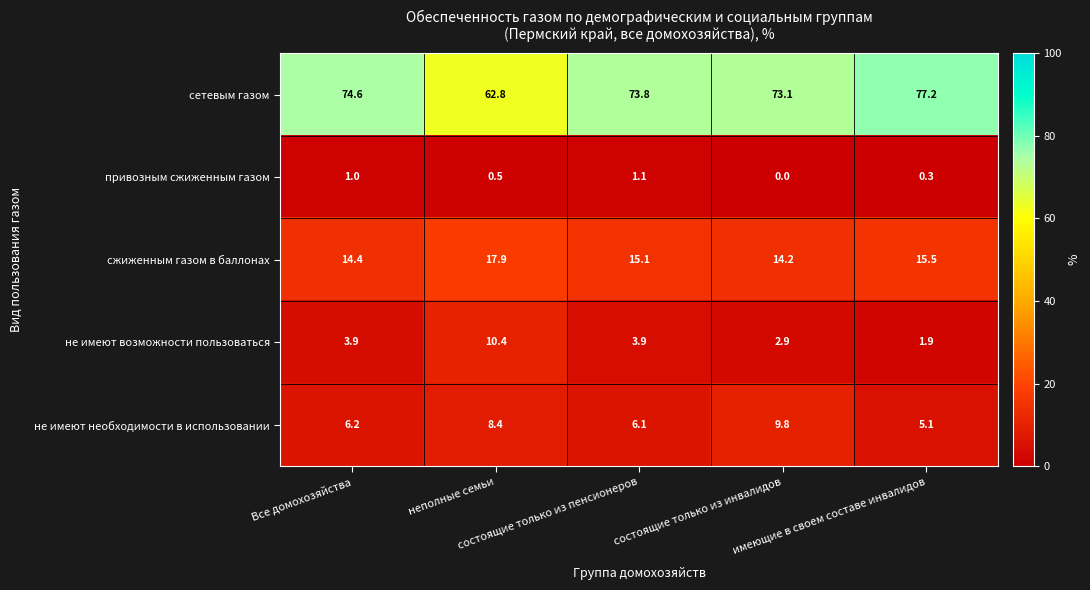

What is the difference between the maximum and minimum values in the сетевым газом series?

14.4